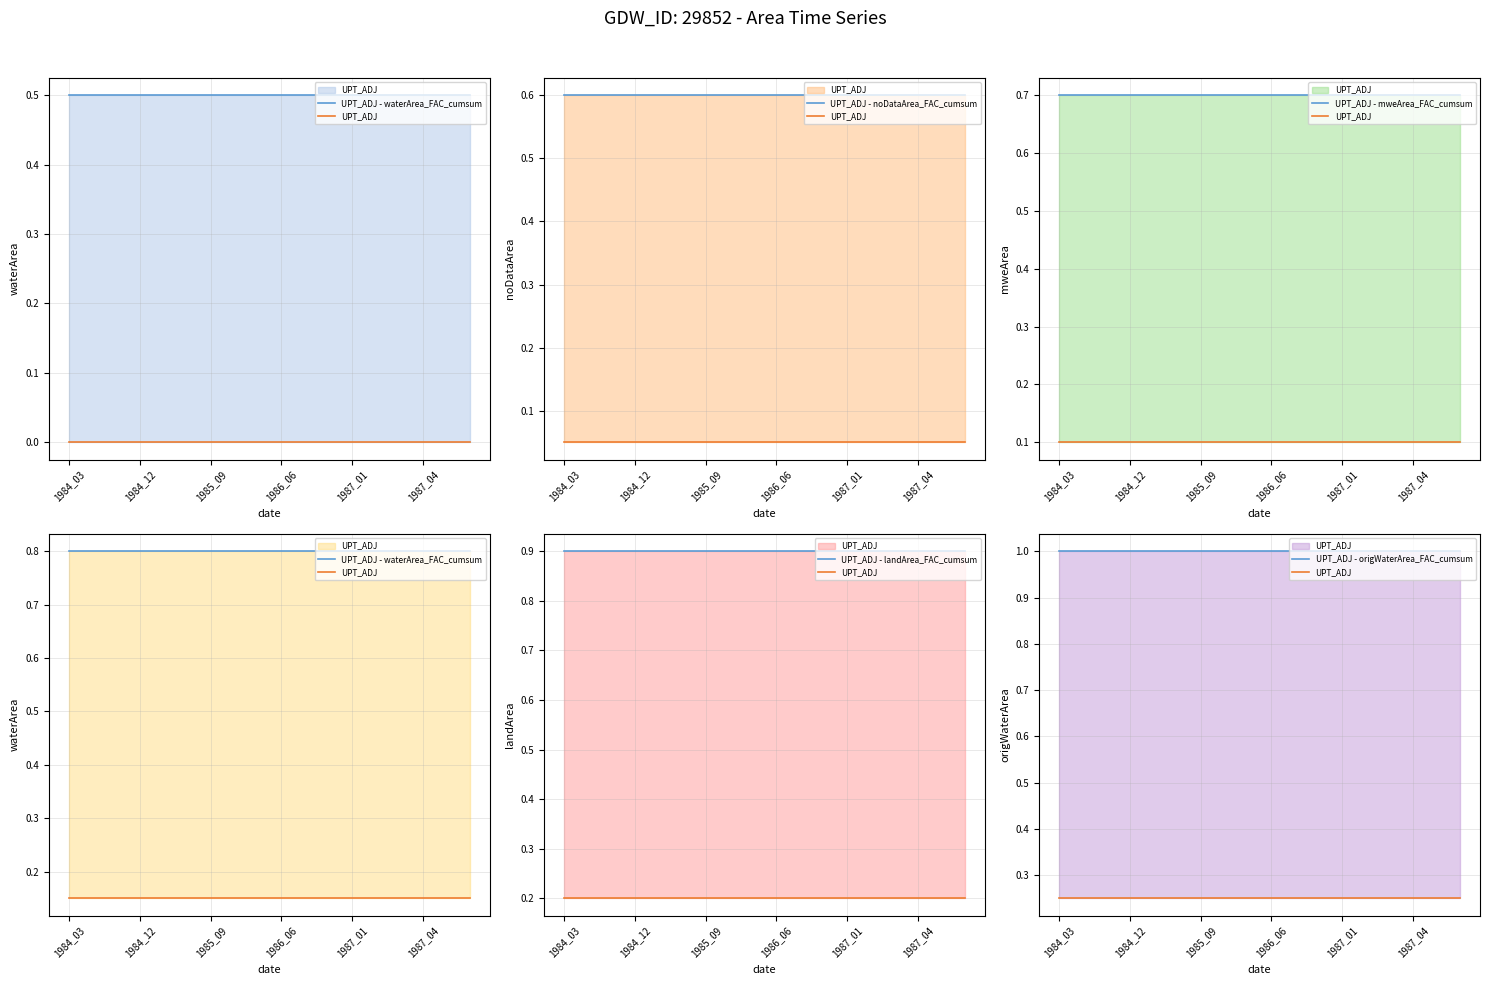

True or false: UPT_ADJ - noDataArea_FAC_cumsum and UPT_ADJ - landArea_FAC_cumsum intersect in this chart.

False